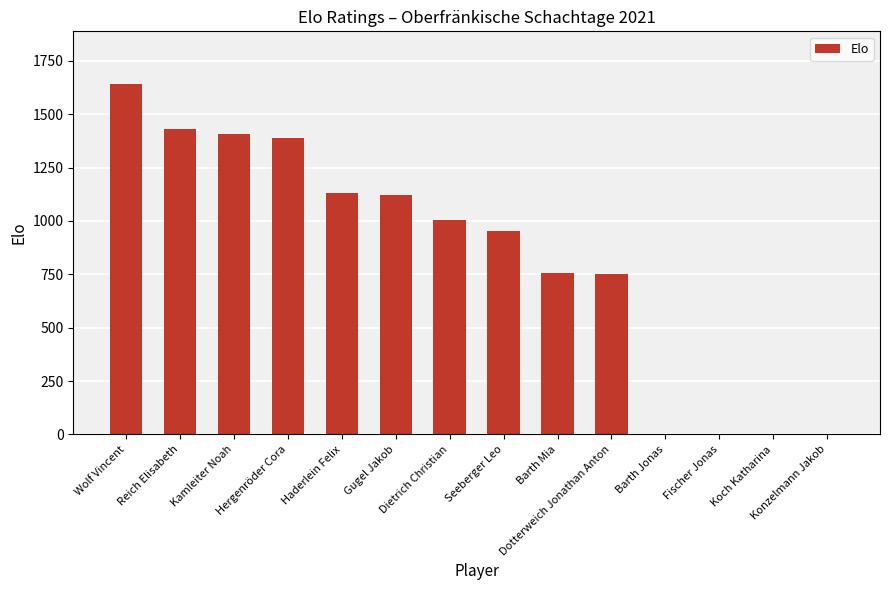

What is the approximate value at Seeberger Leo, to the nearest 100?

1000